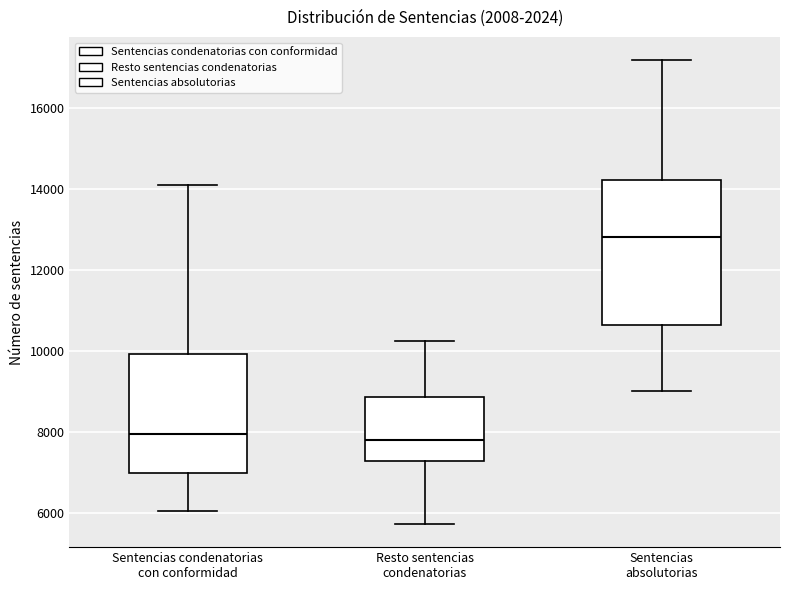

Reading left to right, read every box against the y-axis: the position of its median line, the range the box covers, and the ends of its whiskers. The values are not printed on the chart, so give them approximately, as read against the axis.

Sentencias condenatorias con conformidad: median 8000, box 7000 to 10000, whiskers 6000 to 14200
Resto sentencias condenatorias: median 7800, box 7400 to 8800, whiskers 5800 to 10200
Sentencias absolutorias: median 12800, box 10600 to 14200, whiskers 9000 to 17200